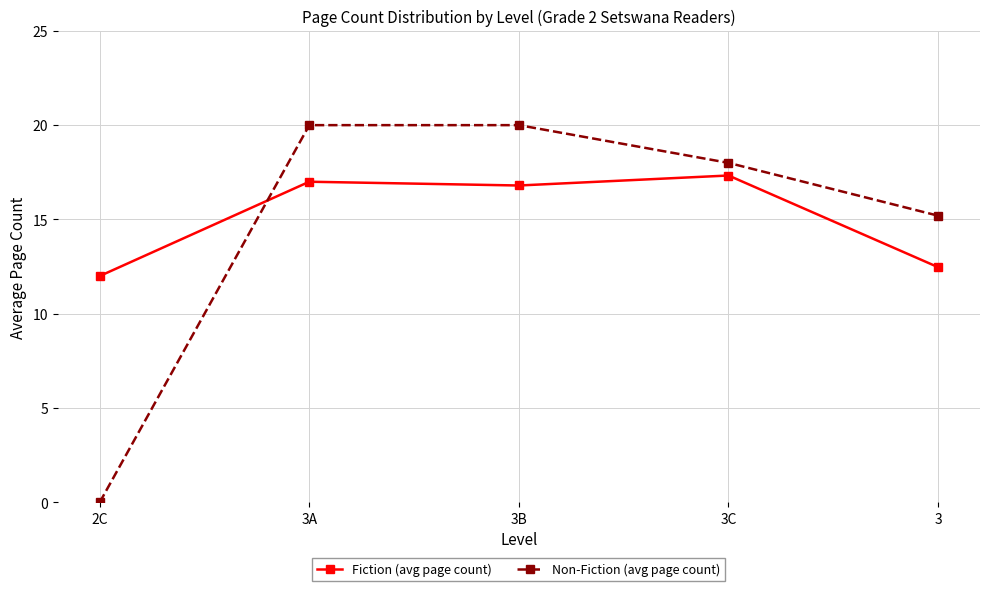

Rank the series at 2C from lowest to highest value.

Non-Fiction (avg page count), Fiction (avg page count)